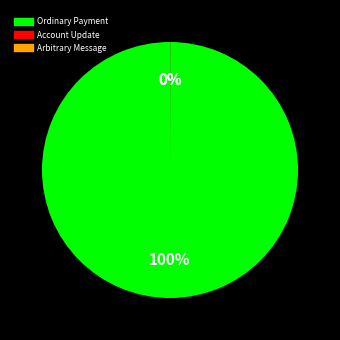

Does any single category account for the majority?

Yes